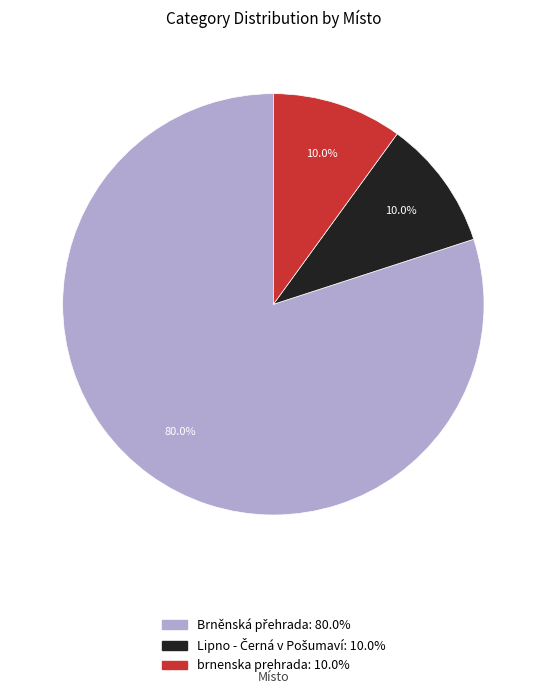

Count the number of slices in the pie.

3